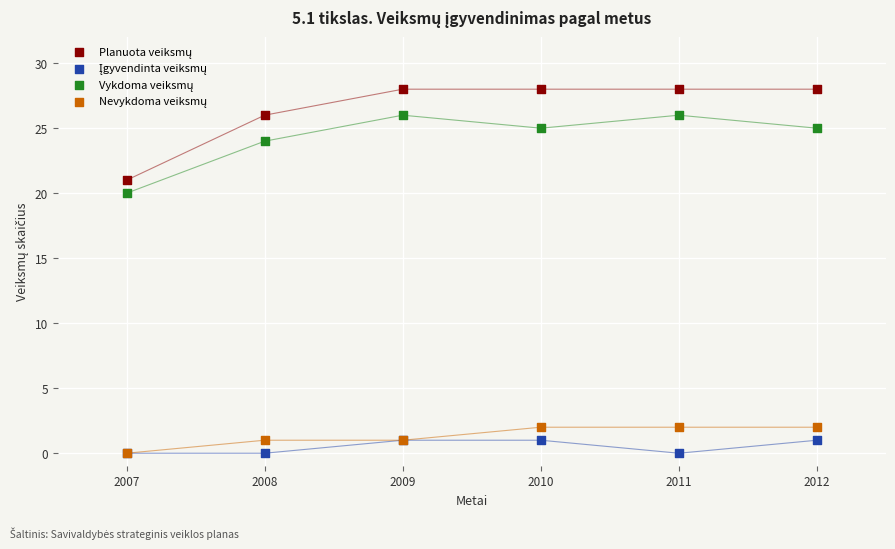

Across all series, what Y value is closest to 14?

20